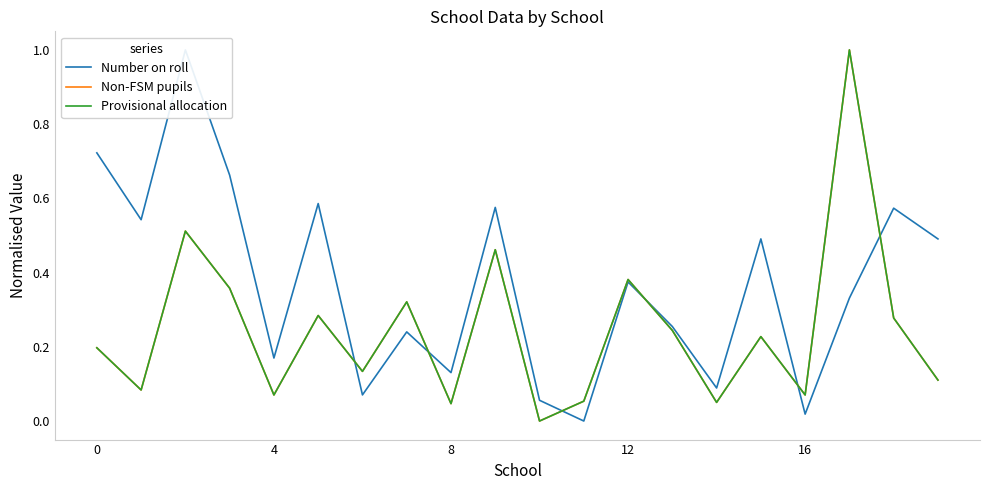

What is the value of the Number on roll point at the 15th from the left?

0.1